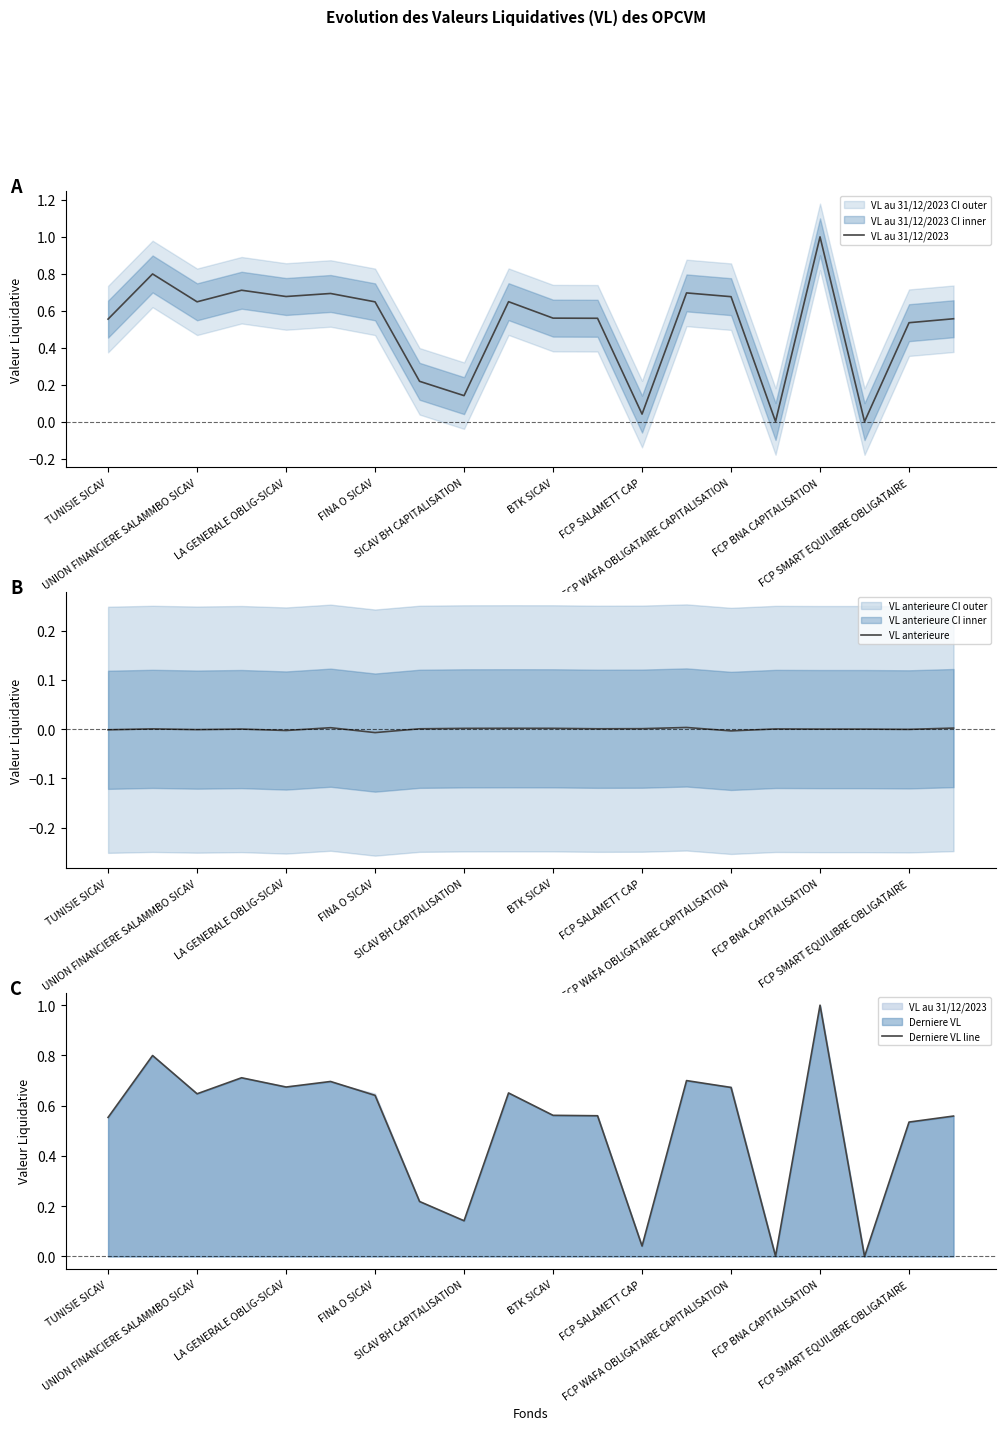

How many interior local peaks does the VL au 31/12/2023 series have?

6